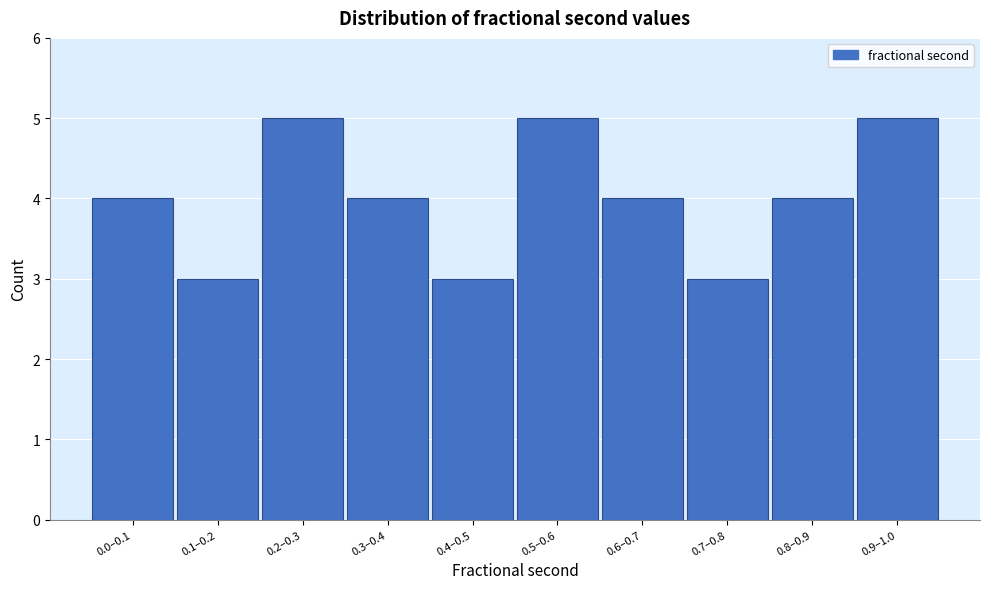

Reading right to left, what are all the values shown in this chart?

5	4	3	4	5	3	4	5	3	4